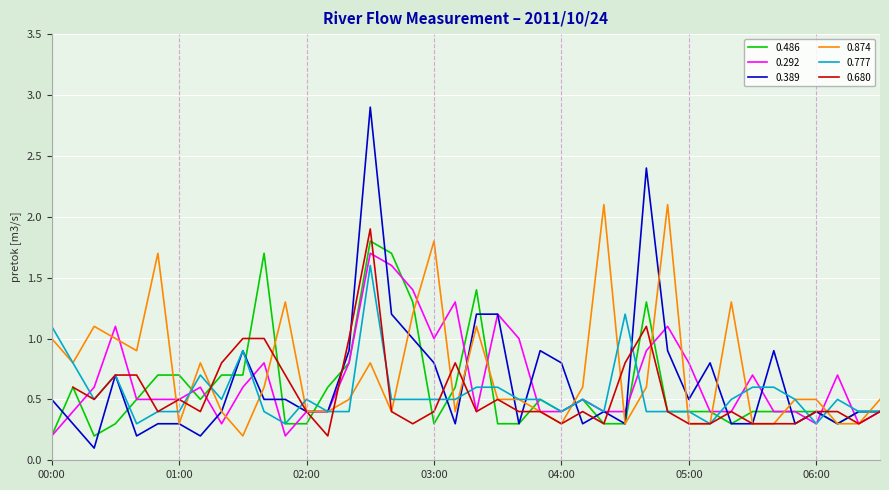

At which category is the sum across all series the highest?

02:30